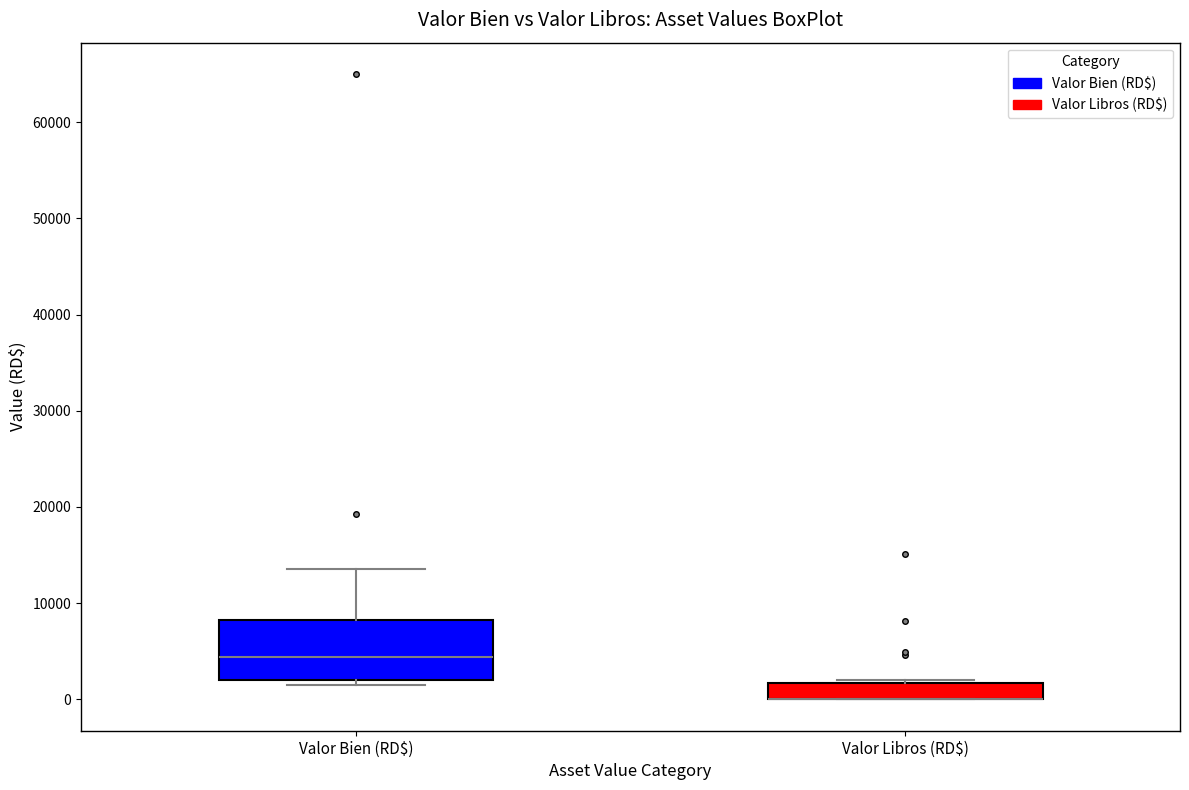

Where is the lower edge of the box for Valor Libros (RD$) on the y-axis? The values are not printed on the chart, so give them approximately, as read against the axis.

0